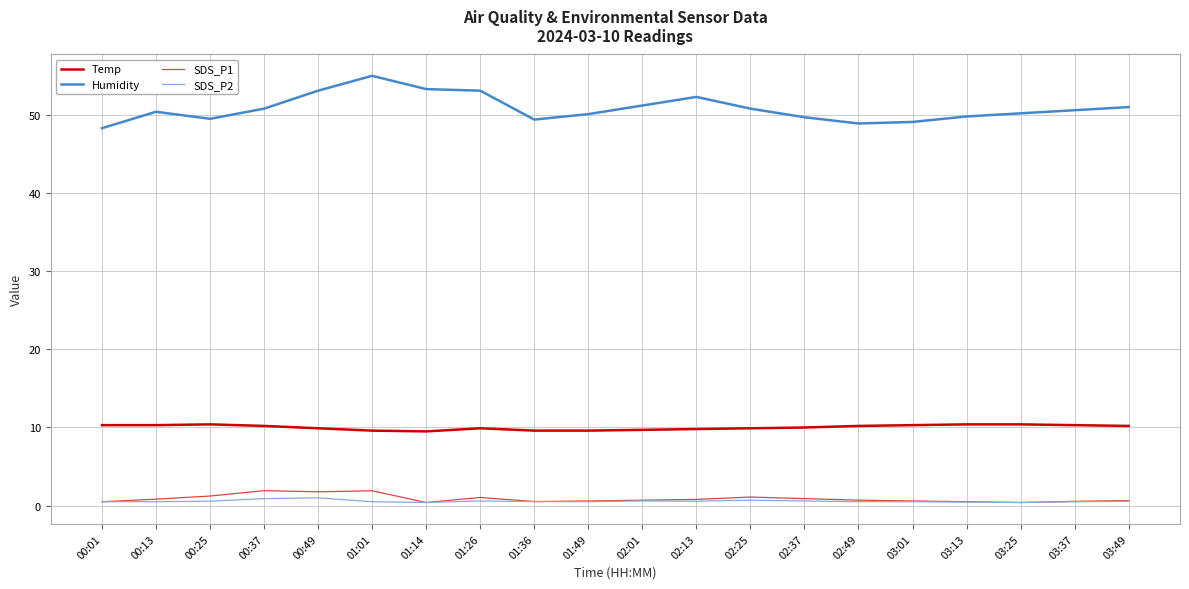

How many lines are shown in the chart?

4